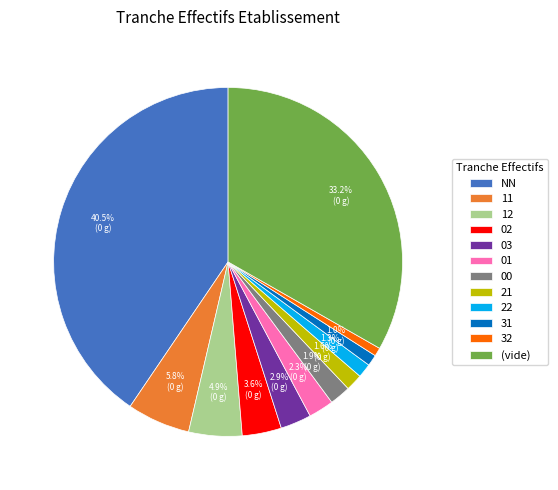

To the nearest percent, what is the difference between the largest and smallest slice percentages?

40%